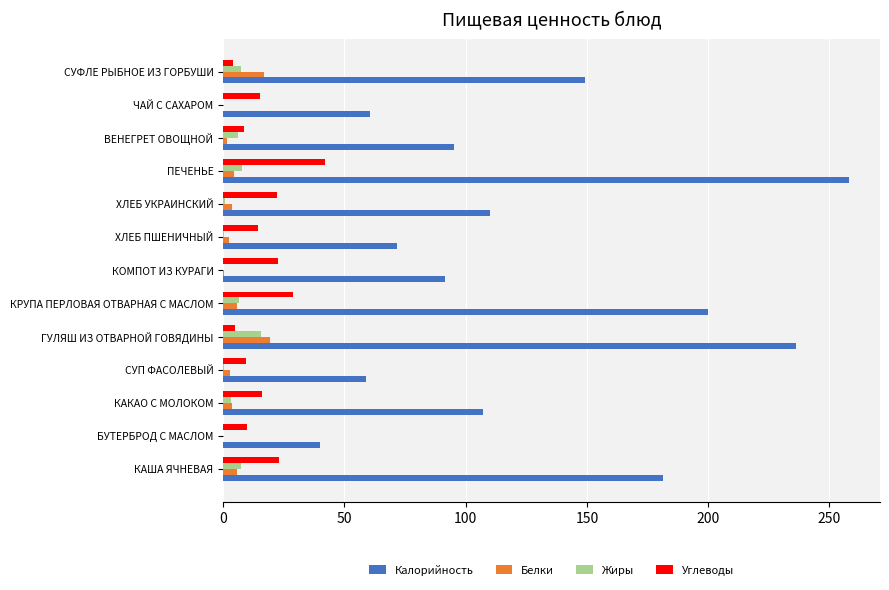

What is the highest value of the Углеводы series?

42.0